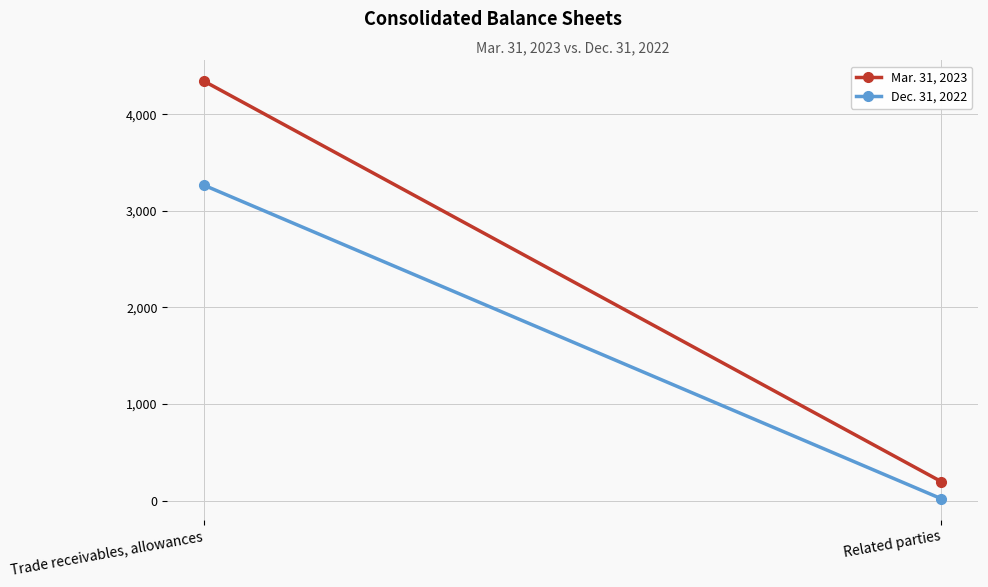

Which series has the largest total across all categories?

Mar. 31, 2023